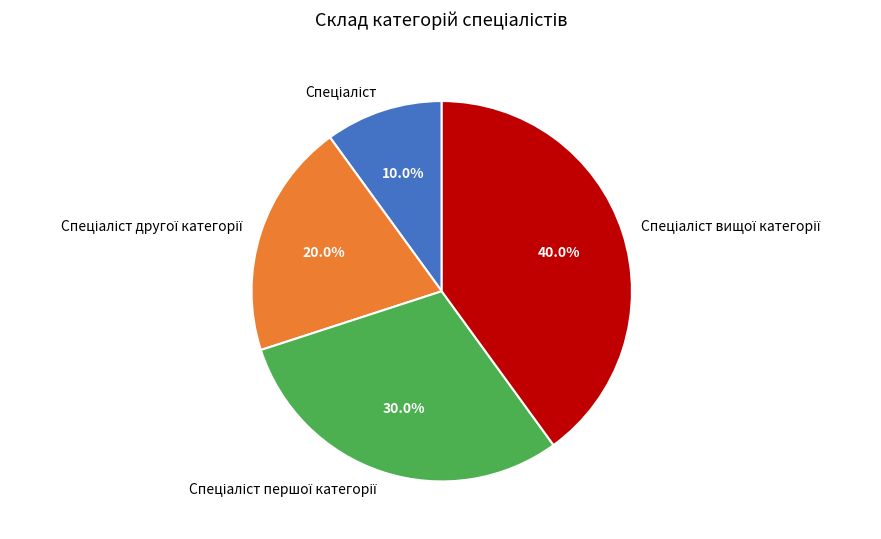

Is there any slice that represents more than half of the pie?

No